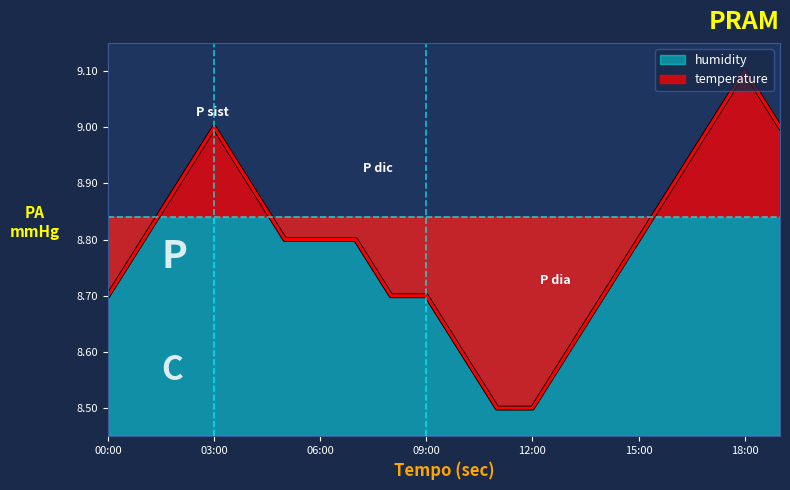

Where is the data nearest to the value 8?

11:00